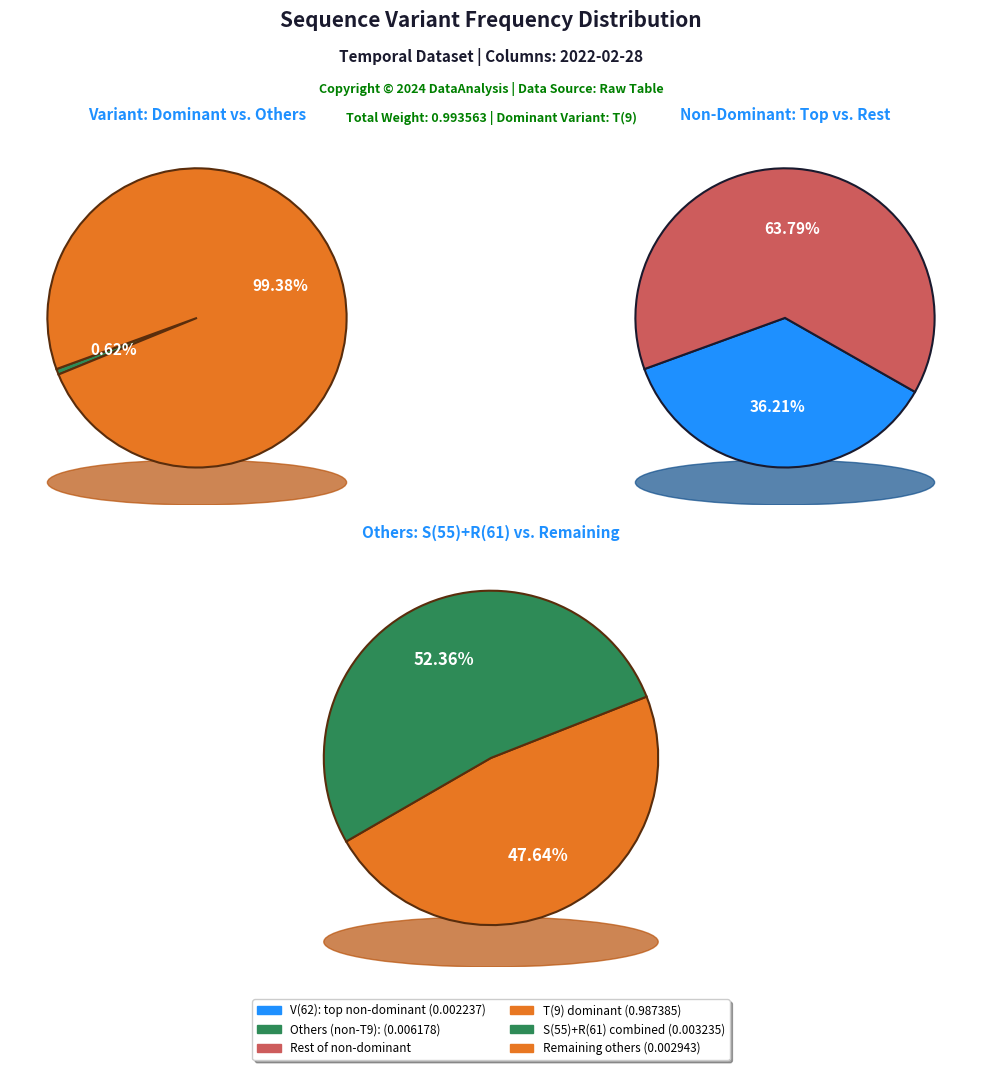

Does any single category account for the majority?

Yes